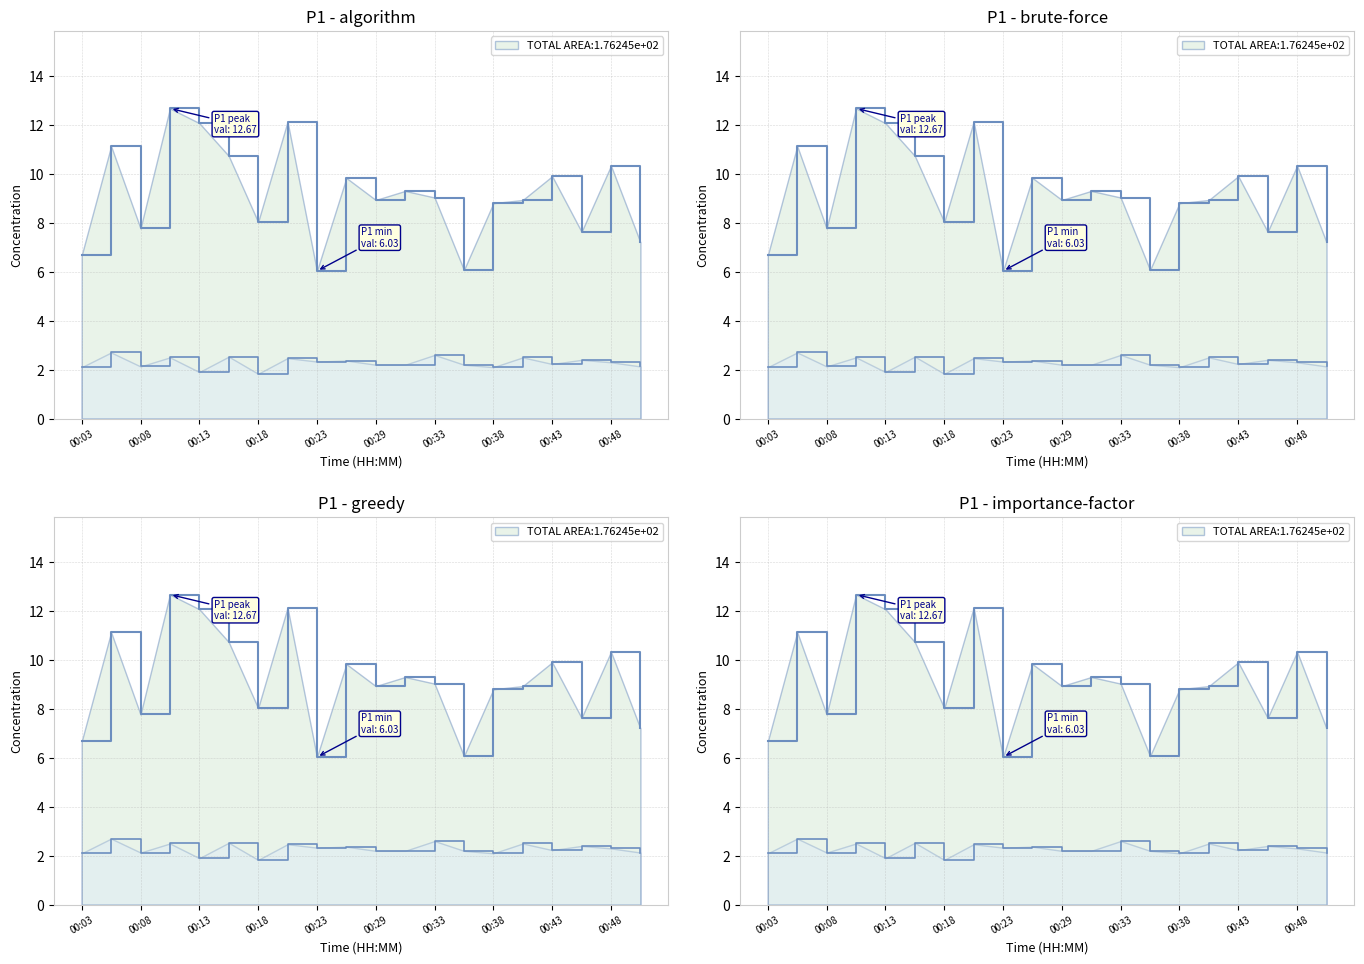

True or false: P2 and P1 cross at least once.

False